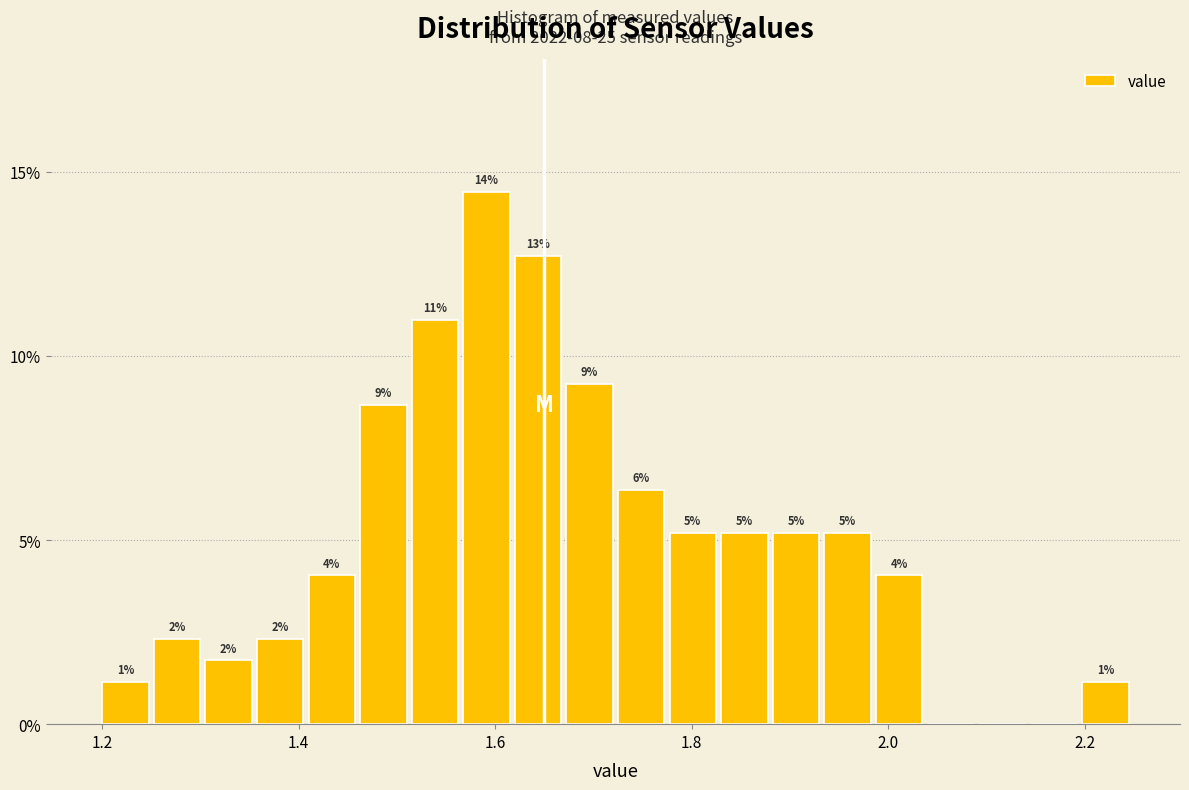

Read against the x-axis, roughly where is the centre of the tallest bar?

1.60